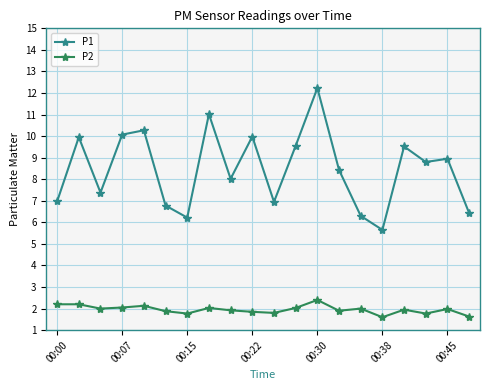

What is the average value of the P1 series?

8.5